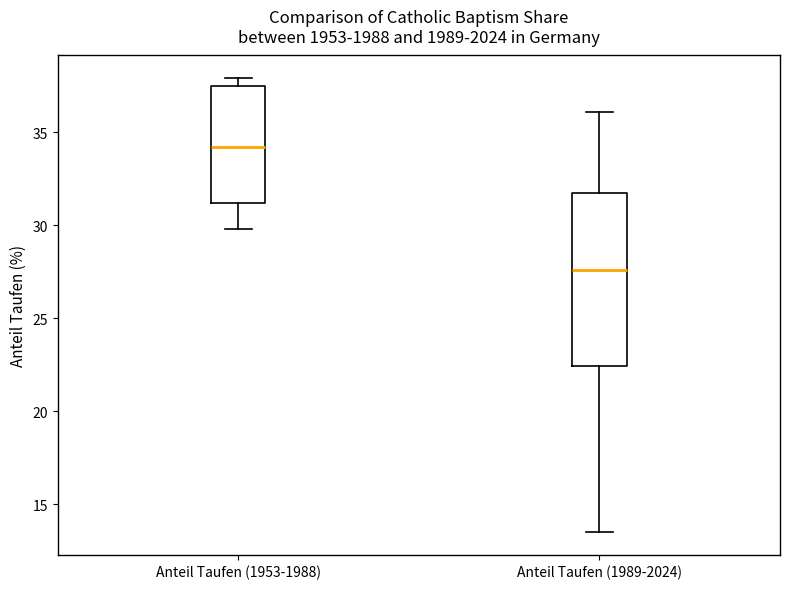

Where does the median line of the box for Anteil Taufen (1989-2024) sit on the y-axis? The values are not printed on the chart, so give them approximately, as read against the axis.

27.5